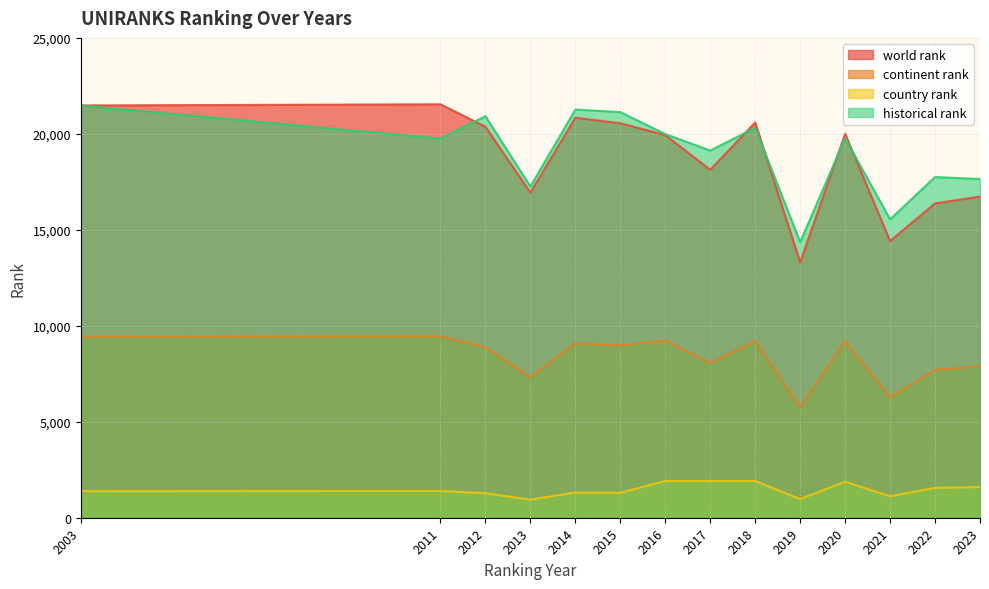

The world rank series shows 19741 at 2019. True or false?

False